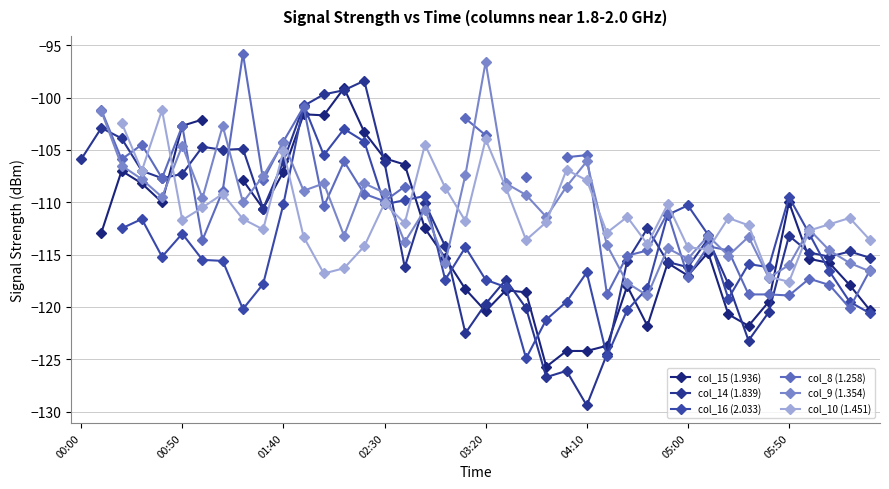

Read the col_14 (1.839) value at 14.

-98.4